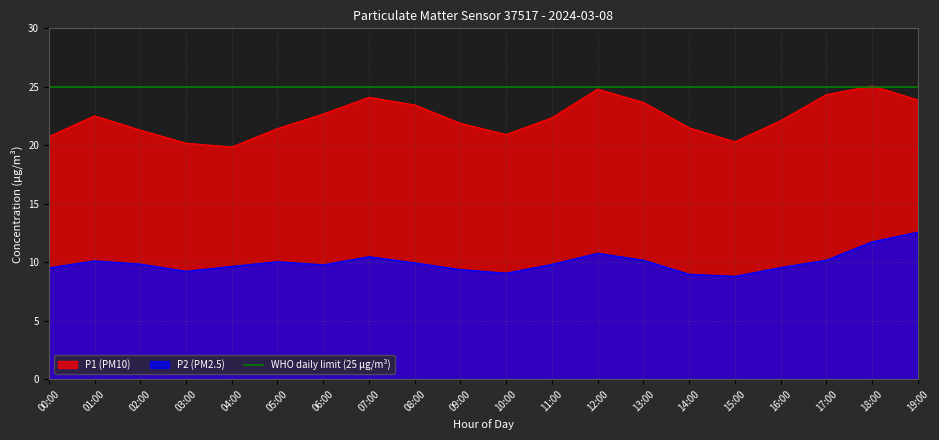

What position from the left is 17:00?

18